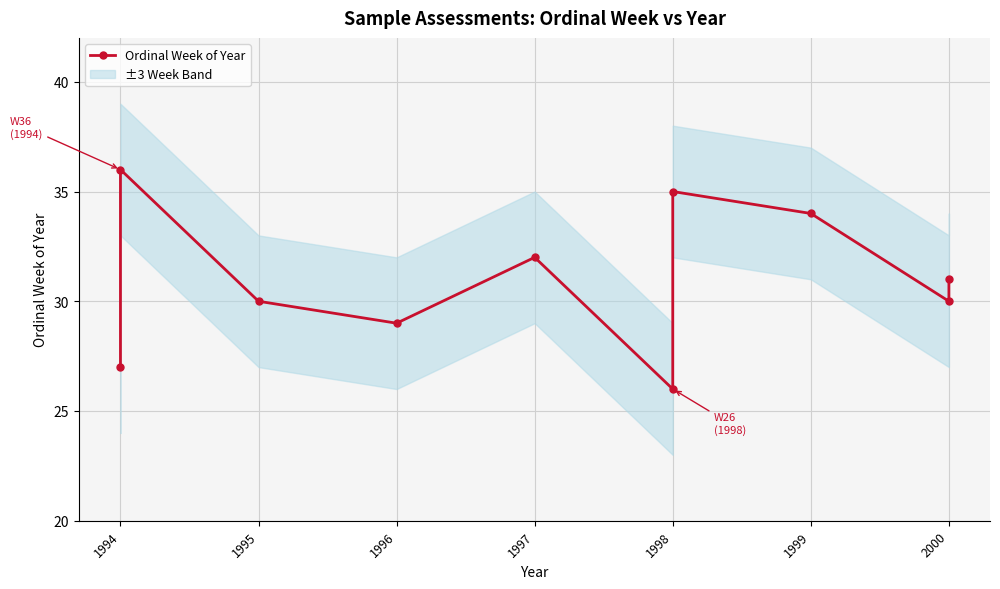

What position from the right is 8?

2